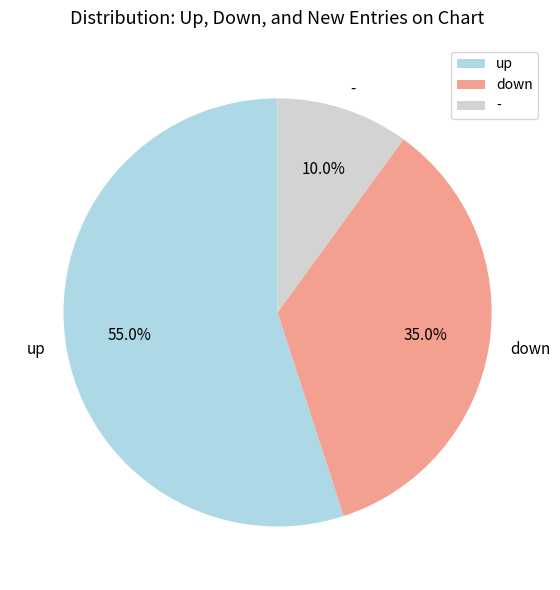

Count the number of slices in the pie.

3